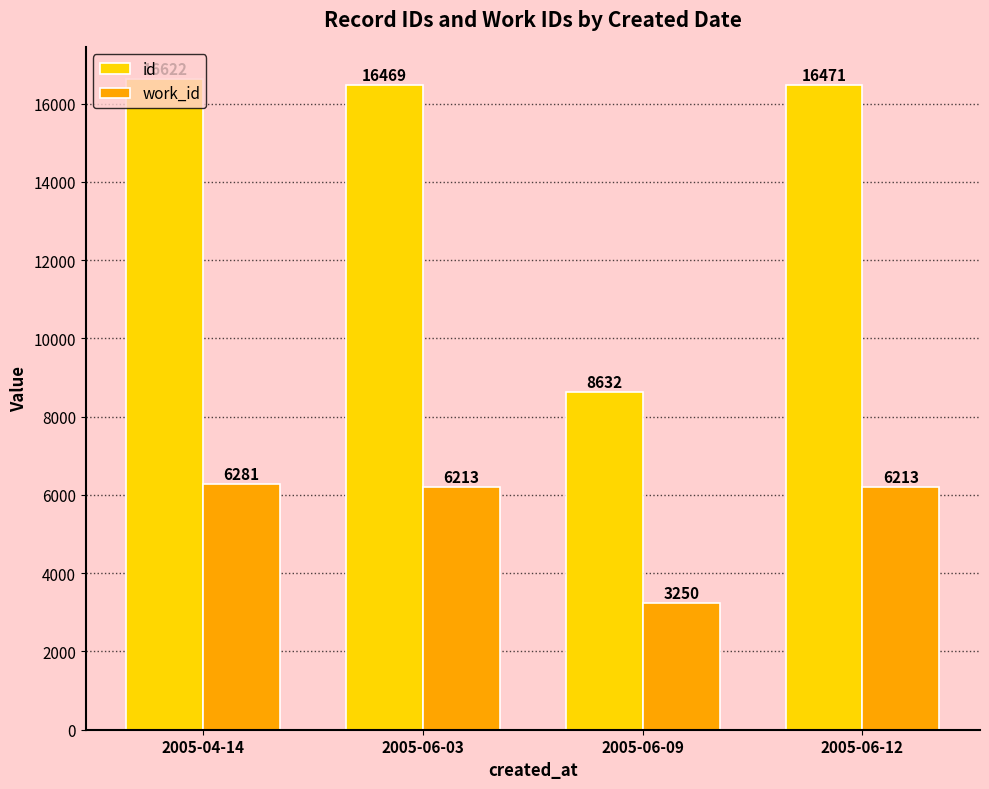

What are all the series names shown in the legend?

id, work_id